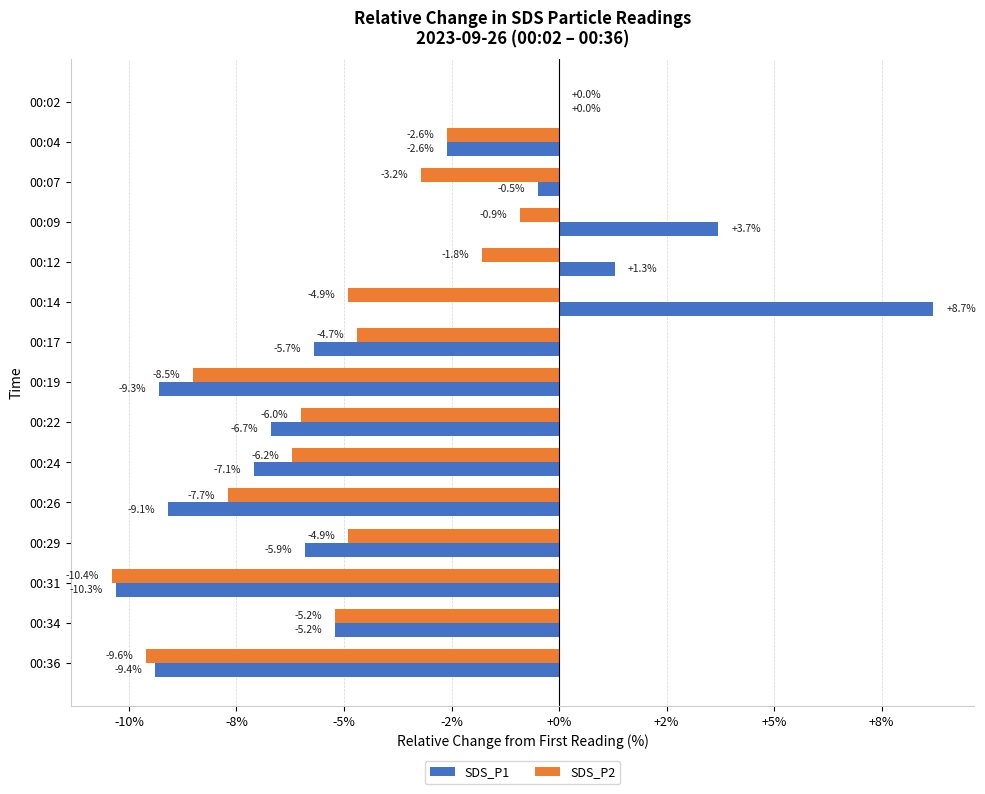

Which series has the largest total across all categories?

SDS_P1